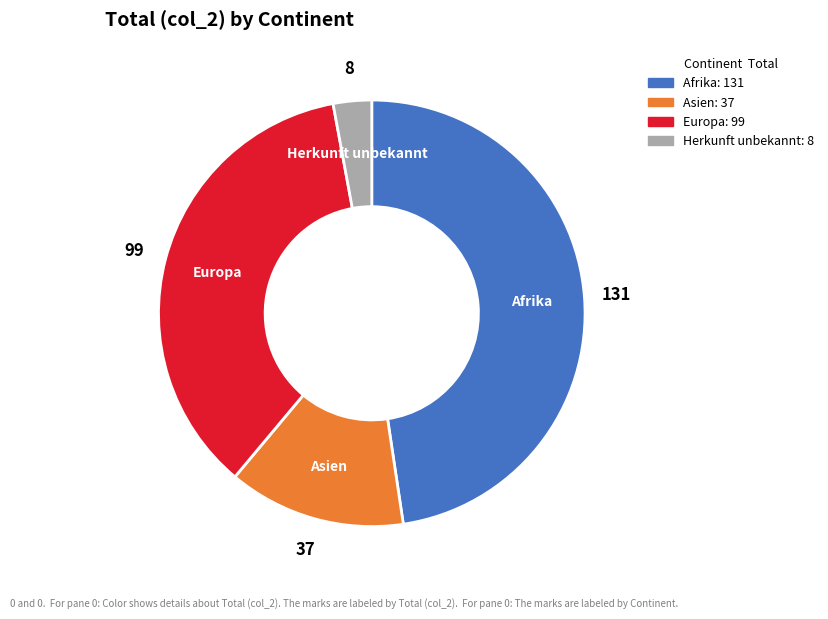

What is the smallest slice in the pie chart?

Herkunft unbekannt